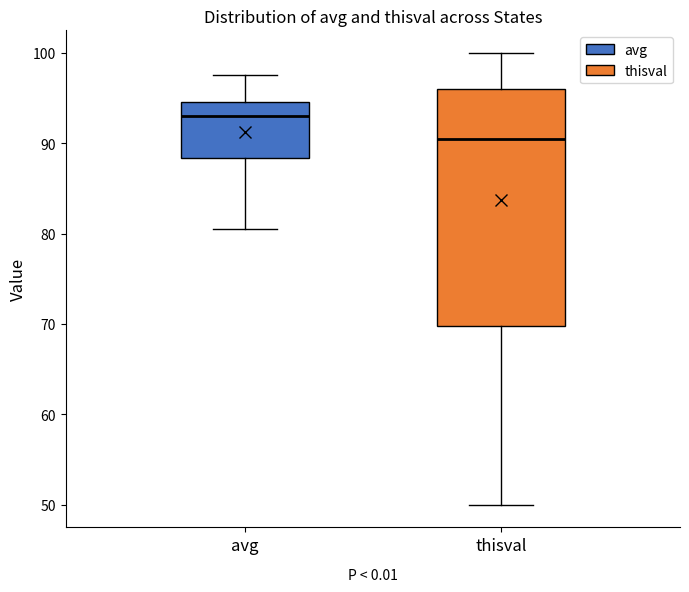

Comparing the boxes themselves (not the whiskers), which one is the tallest?

thisval